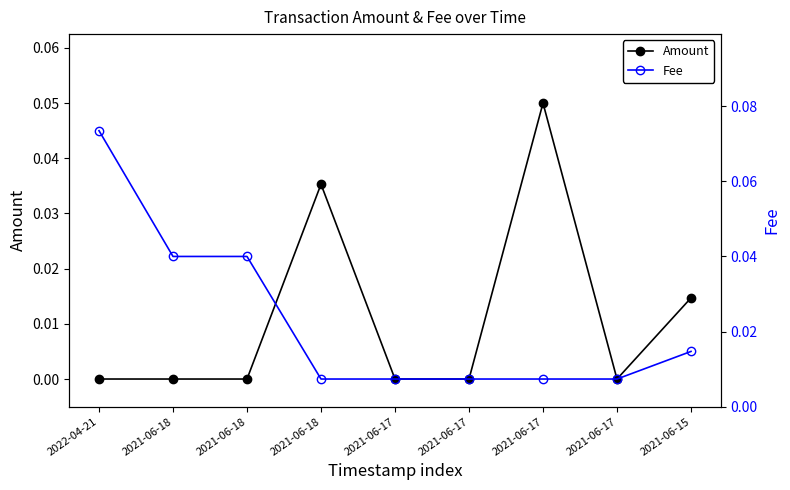

Which series has the largest range (max minus min)?

Fee